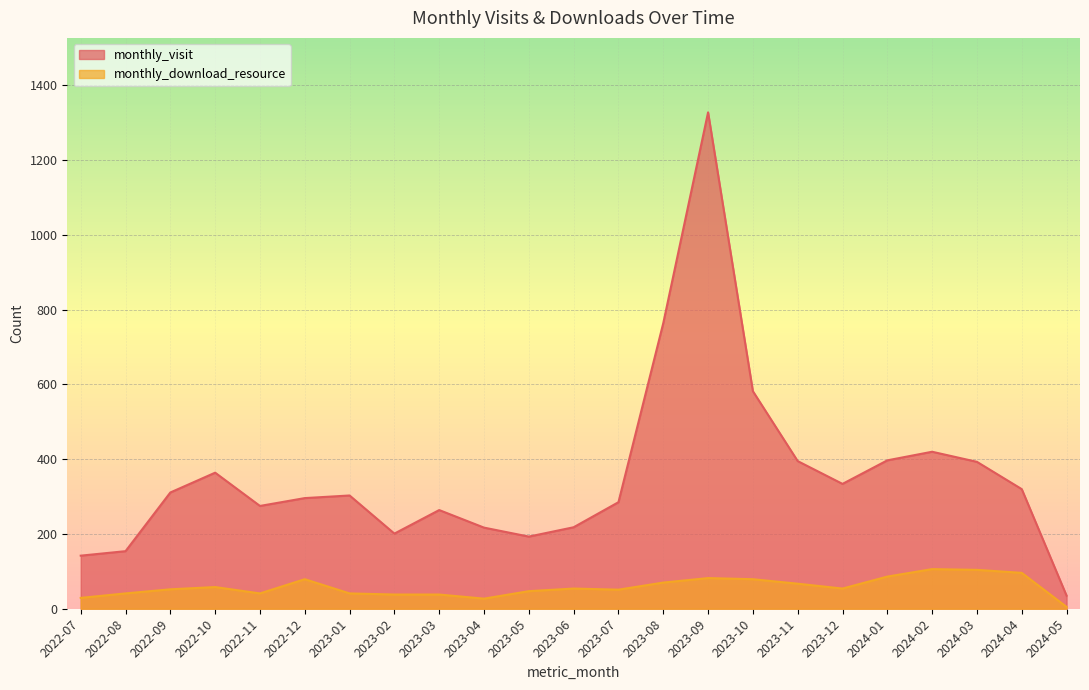

What is the label of the 21st point from the left?

2024-03